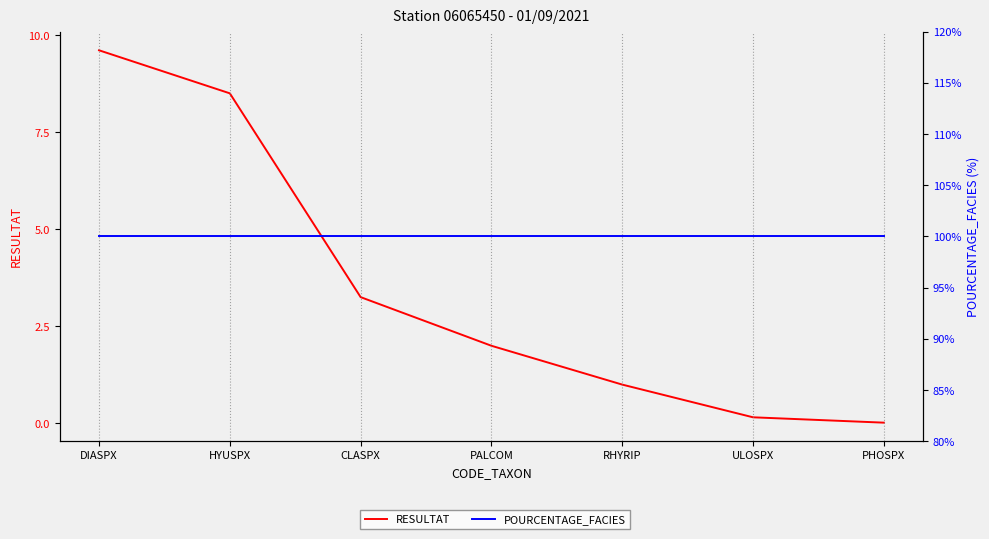

Reading right to left, what are all the values shown in this chart?

RESULTAT: PHOSPX=0.0	ULOSPX=0.2	RHYRIP=1.0	PALCOM=2.0	CLASPX=3.3	HYUSPX=8.5	DIASPX=9.6
POURCENTAGE_FACIES: PHOSPX=100.0	ULOSPX=100.0	RHYRIP=100.0	PALCOM=100.0	CLASPX=100.0	HYUSPX=100.0	DIASPX=100.0